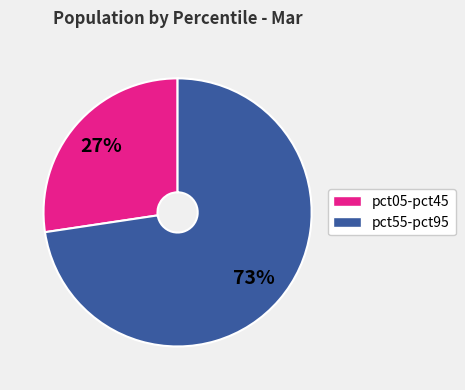

Does any single category account for the majority?

Yes